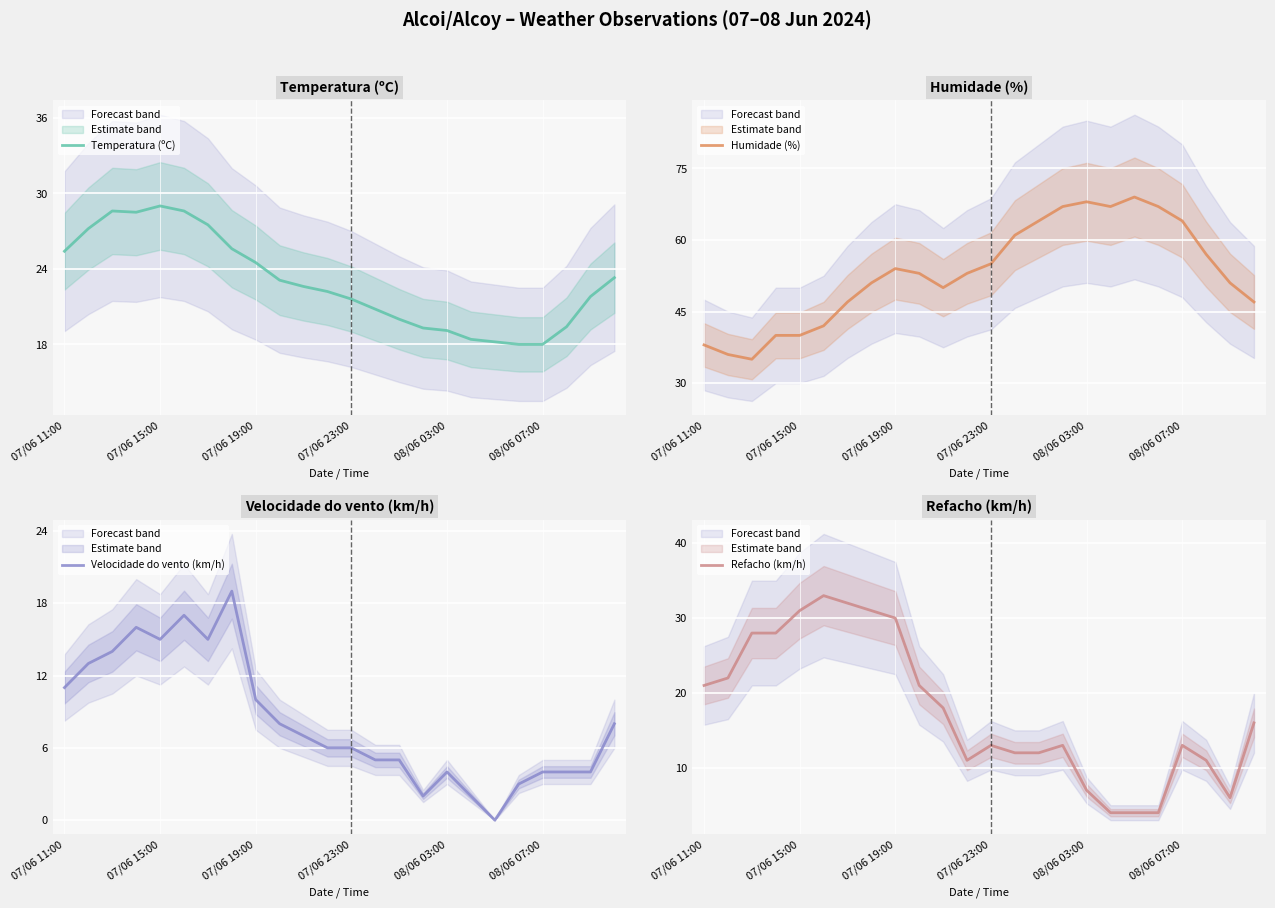

What is the highest value of the Temperatura (ºC) series?

29.0